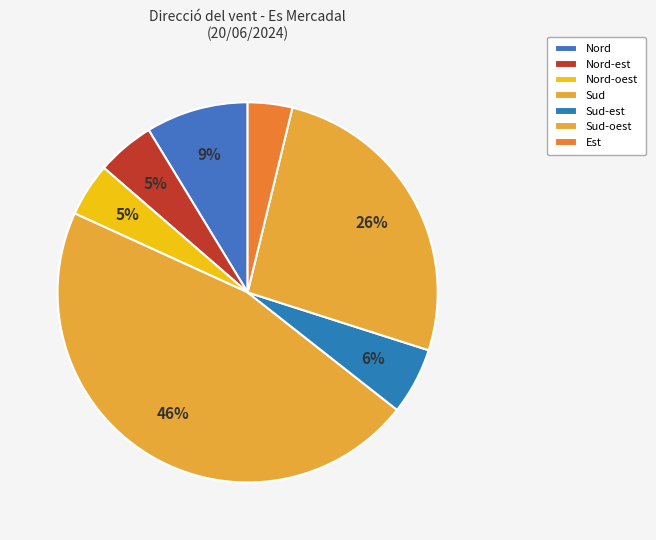

To the nearest percent, what portion does Nord represent?

9%